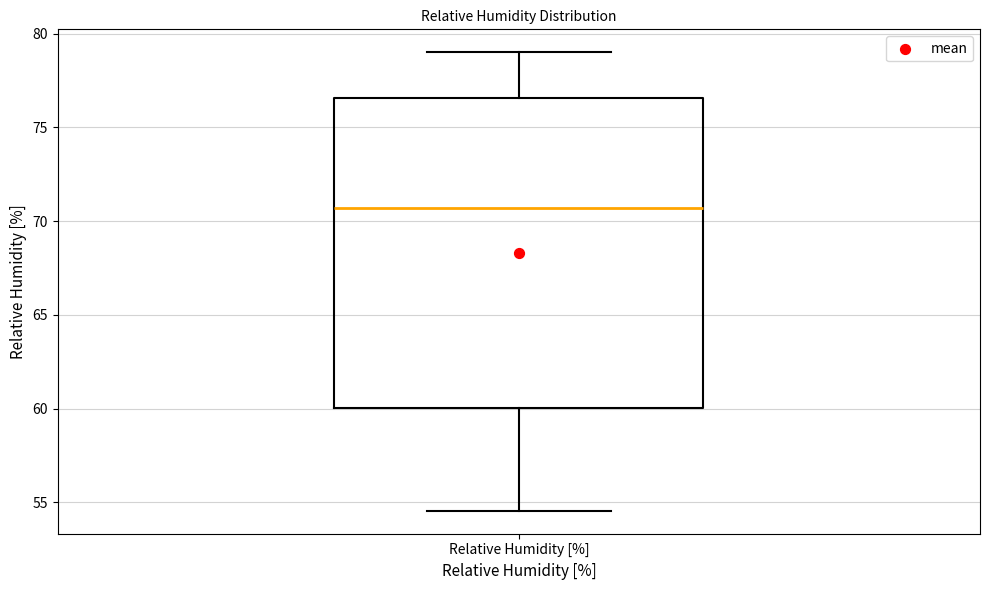

Transcribe this box plot: give where the median line is, the range the box spans, and where the two whiskers end, as read against the y-axis. The values are not printed on the chart, so give them approximately, as read against the axis.

median 70.5, box 60.0 to 76.5, whiskers 54.5 to 79.0